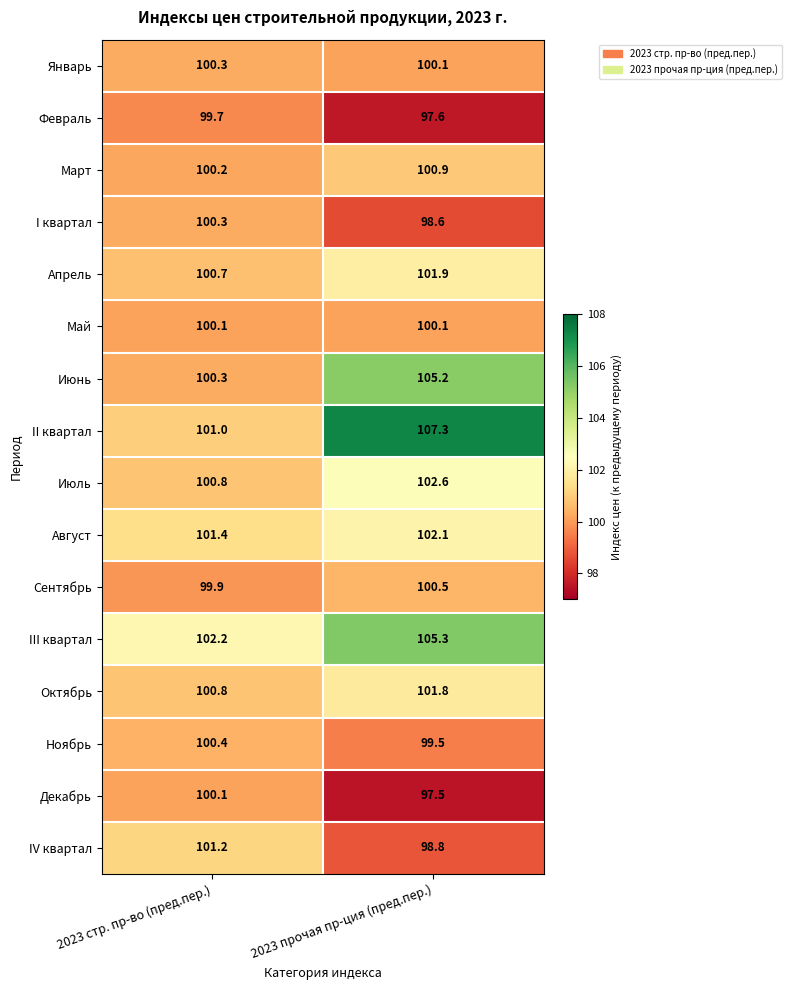

What is the sum of the Ноябрь values at 2023 стр. пр-во (пред.пер.) and 2023 прочая пр-ция (пред.пер.)?

199.9